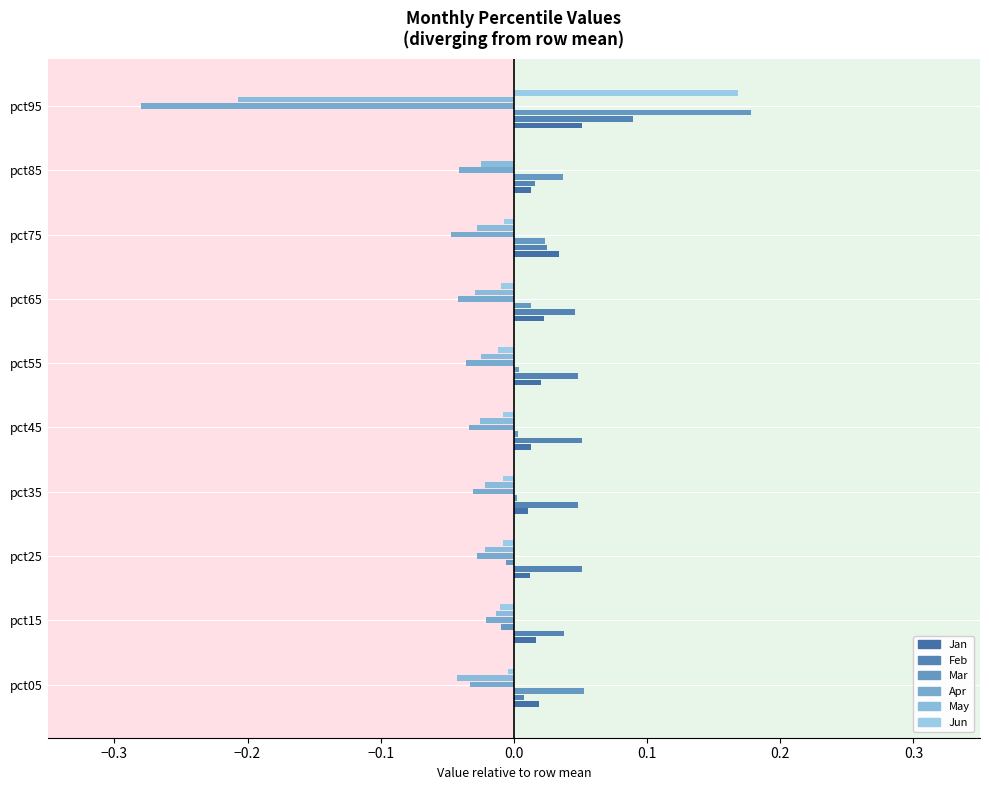

The value of Jan at pct75 is 0.0. True or false?

False